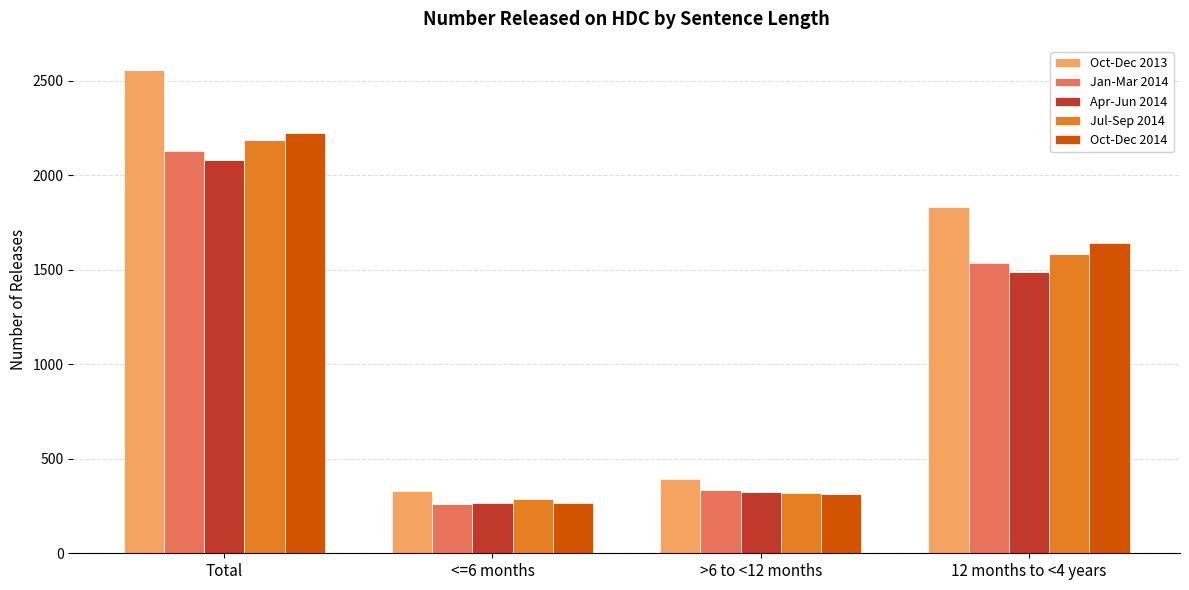

Are the bars horizontal?

No